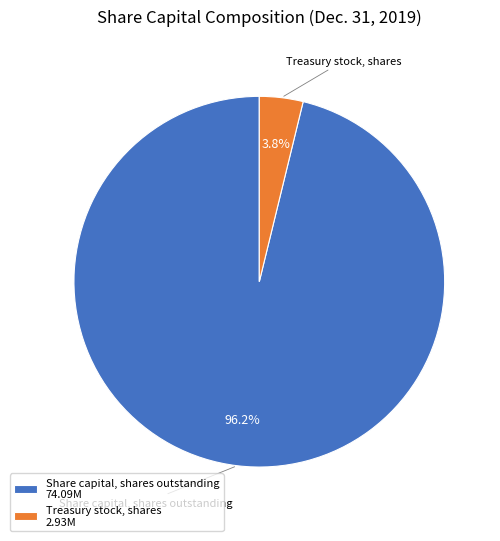

What is the largest slice in the pie chart?

Share capital, shares outstanding 74.09M